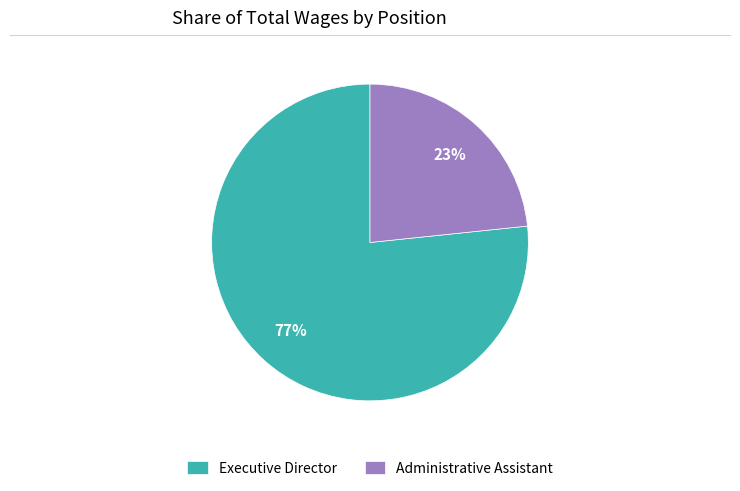

Count the number of slices in the pie.

2